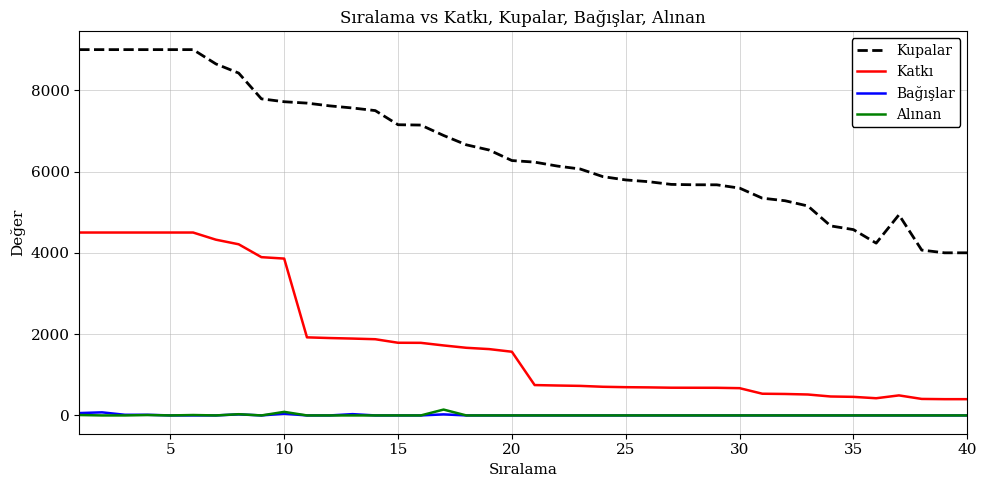

What is the maximum value shown in the chart?

9000